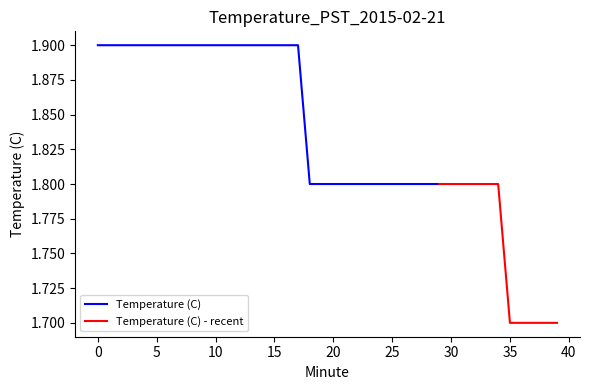

How many values are between 1 and 2?

40